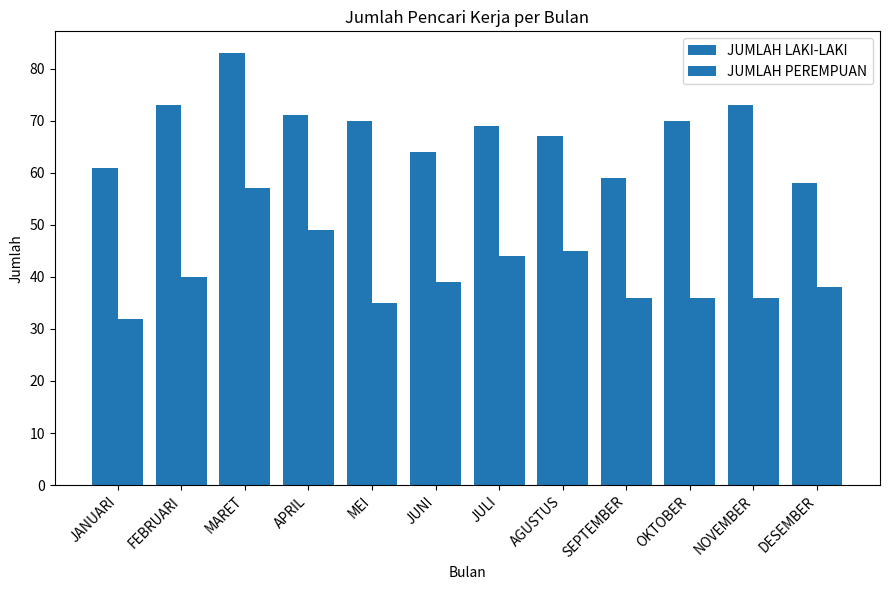

At JULI, list the series in order from smallest to largest.

JUMLAH PEREMPUAN, JUMLAH LAKI-LAKI